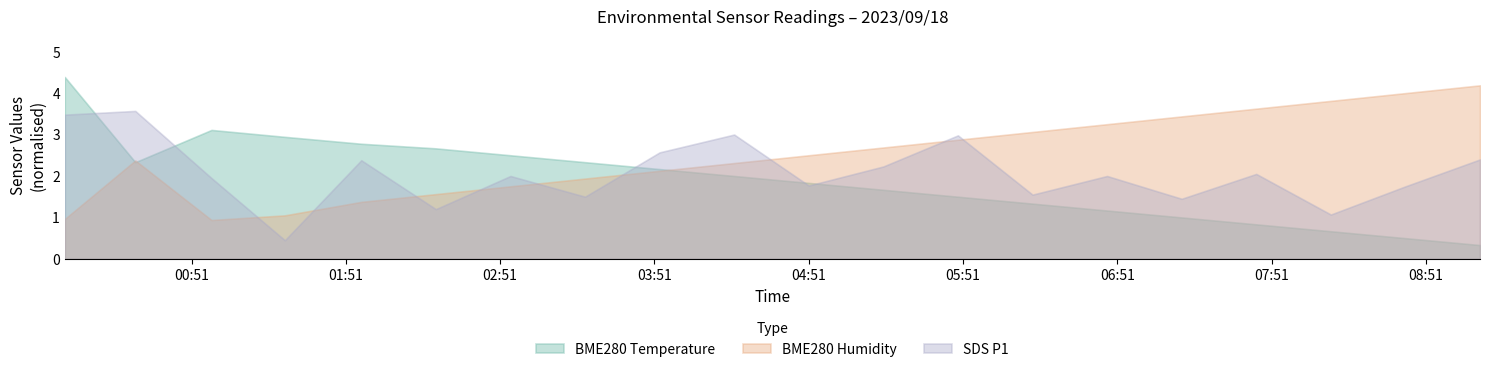

What is the spread (max minus min) of values at 01:57?

1.4